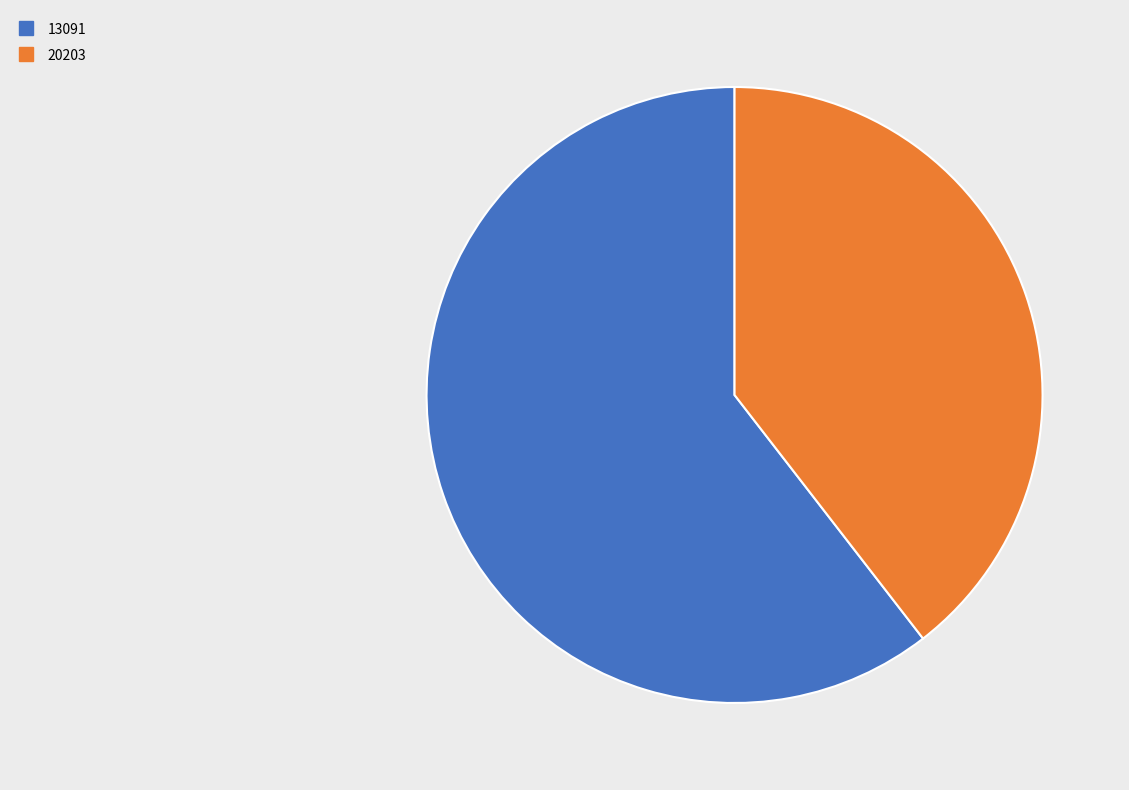

Combined, do 20203 and 13091 account for over 50%?

Yes